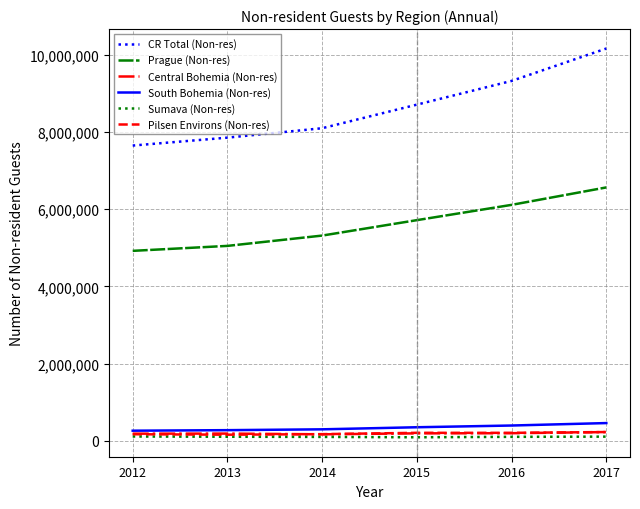

What is the average value of the Pilsen Environs (Non-res) series?

189314